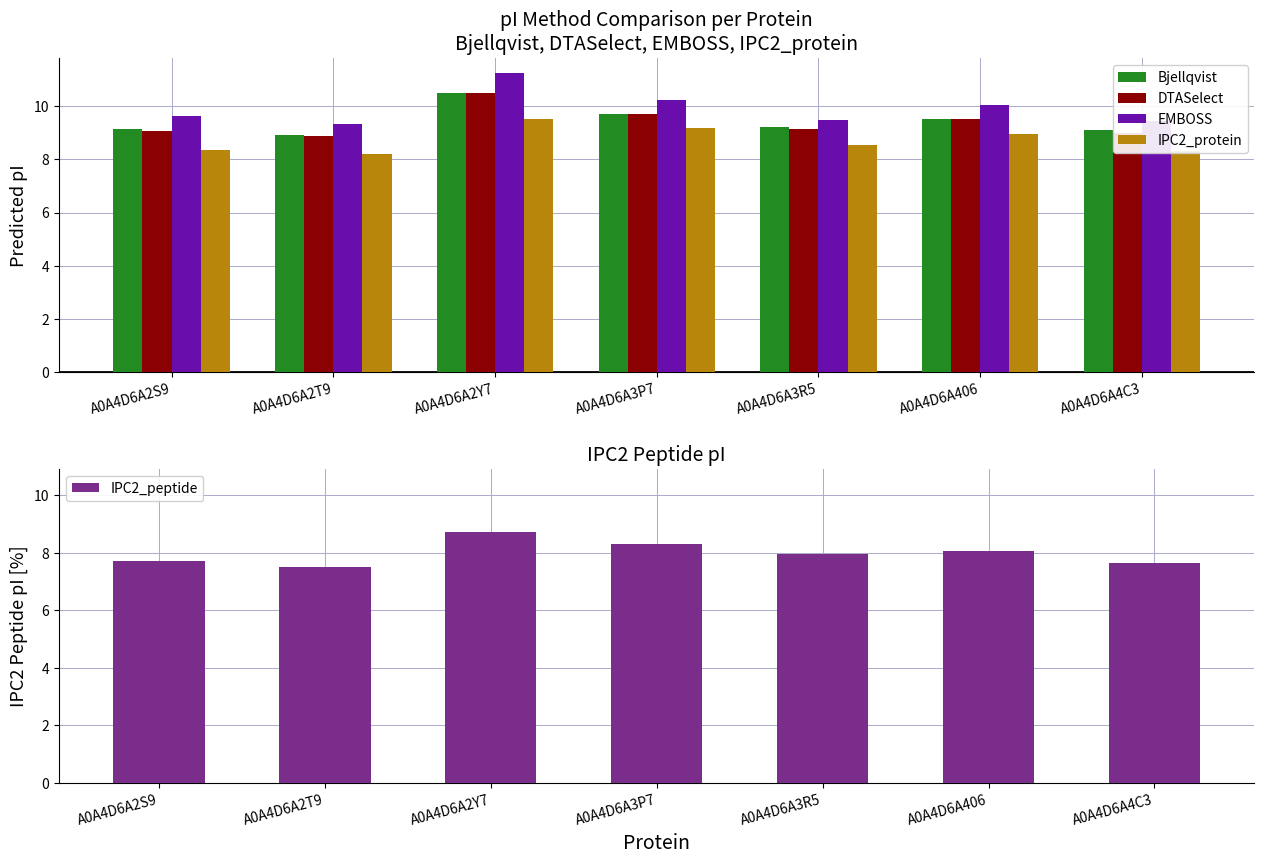

Is it true that IPC2_peptide equals 8.7 at A0A4D6A2Y7?

True